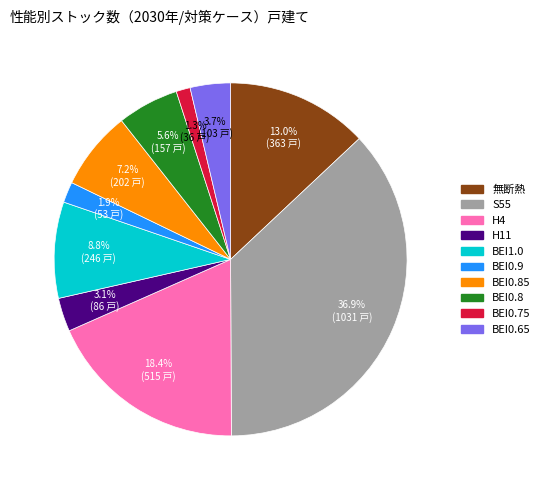

Is there any slice that represents more than half of the pie?

No